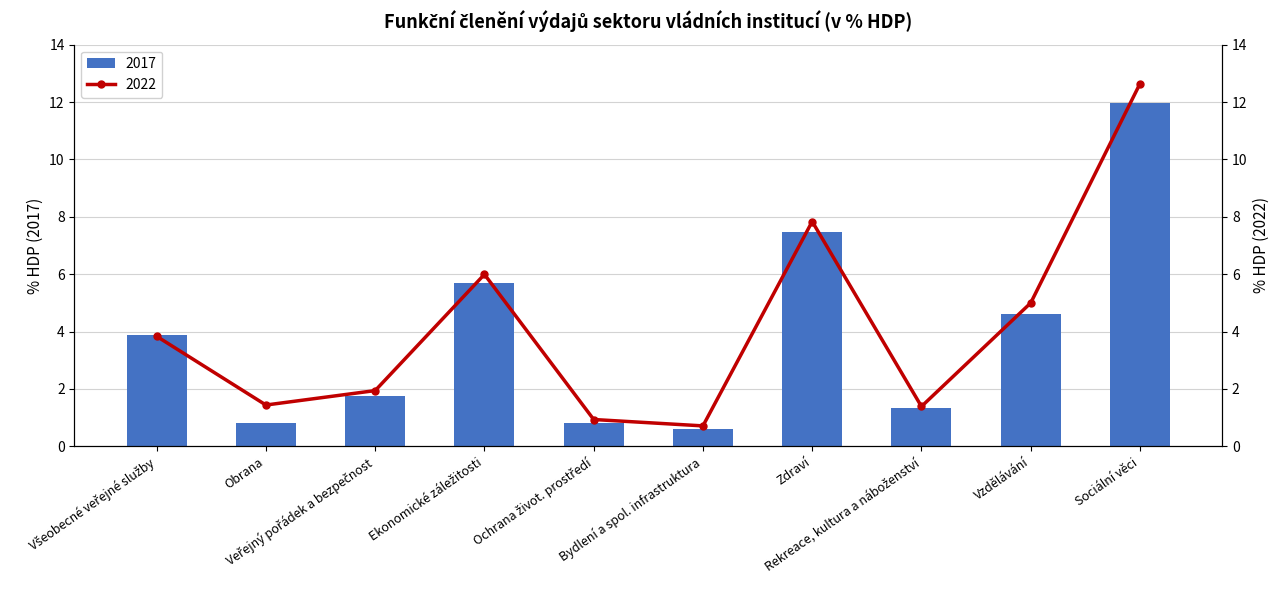

What is the minimum value for 2022?

0.7